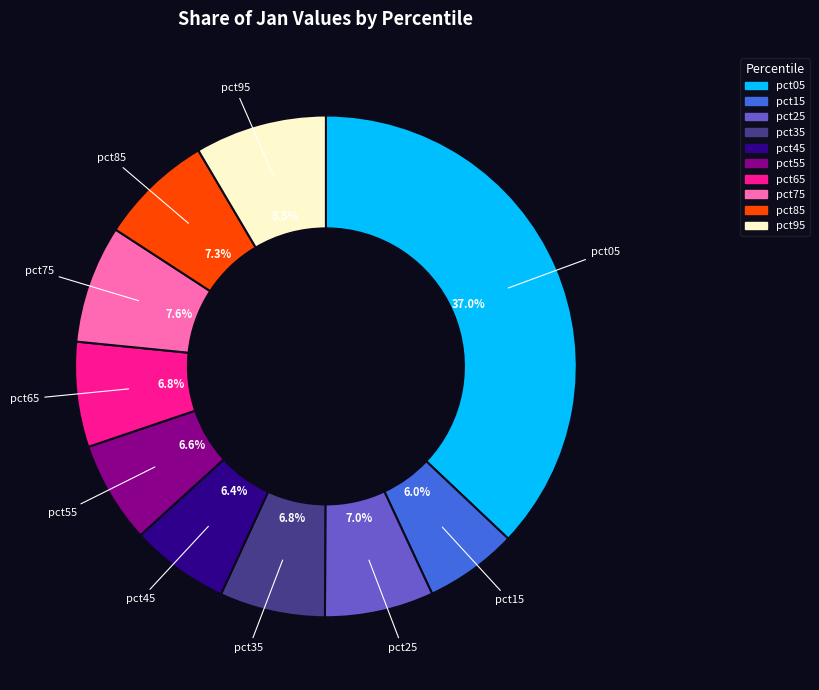

Which has a higher value, pct15 or pct85?

pct85